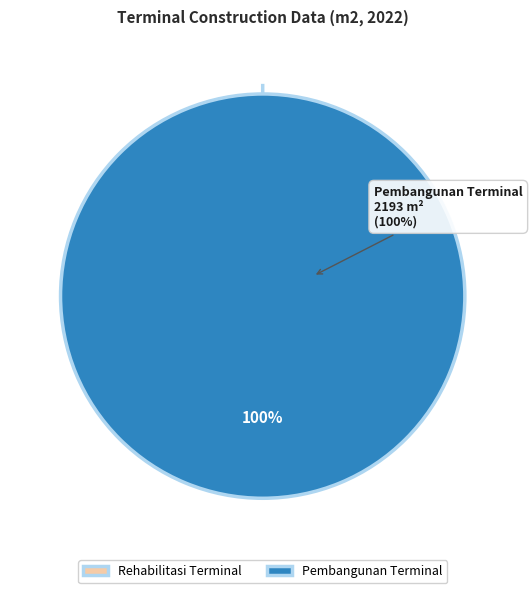

True or false: Pembangunan Terminal accounts for 99% of the total.

False